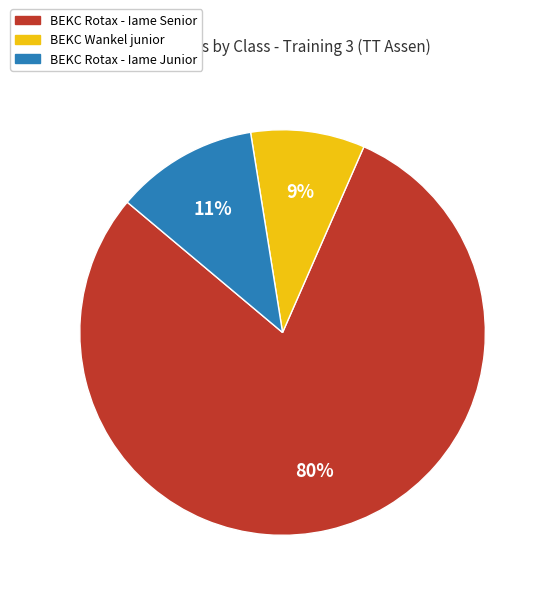

Is there a majority slice in this chart?

Yes